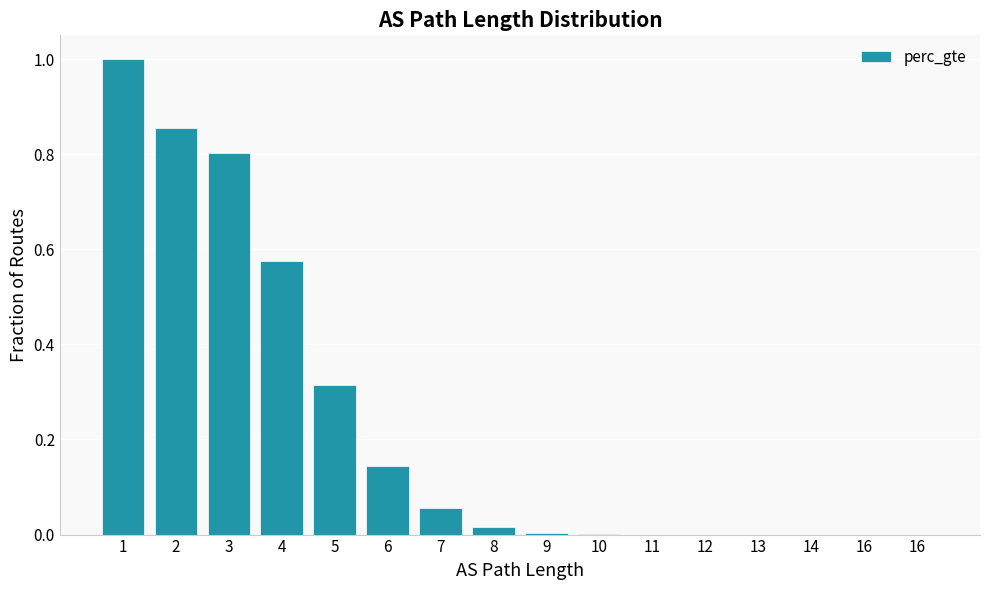

Count the number of categories in the chart.

16